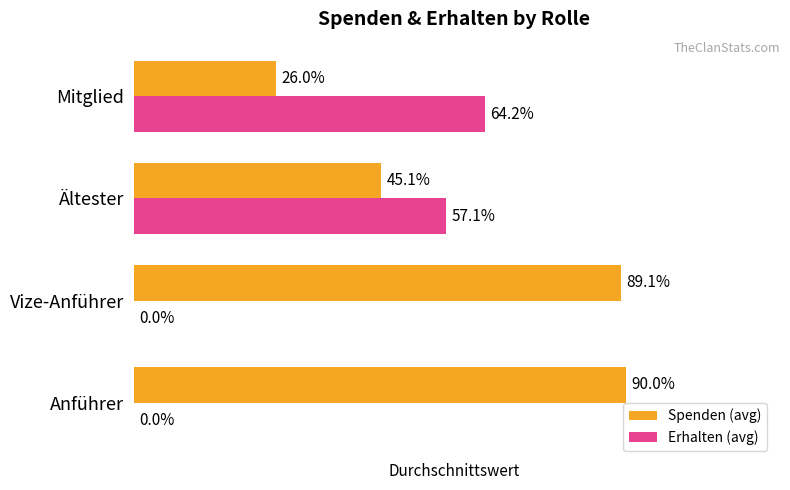

At which category is the sum across all series the highest?

Ältester